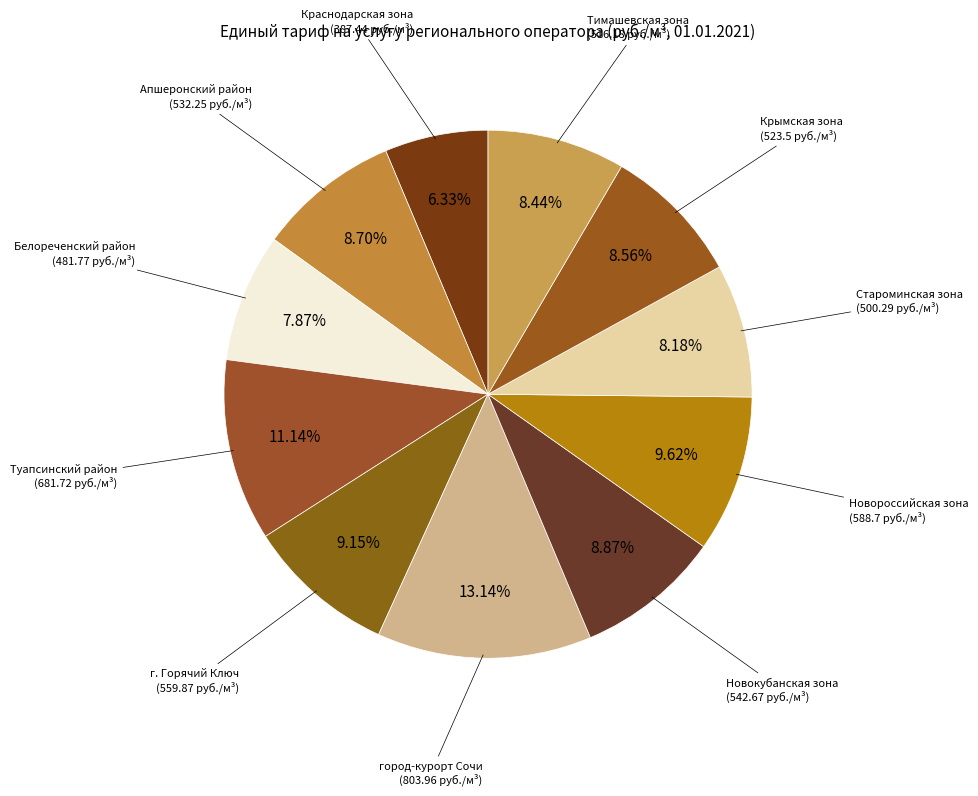

Is there a majority slice in this chart?

No